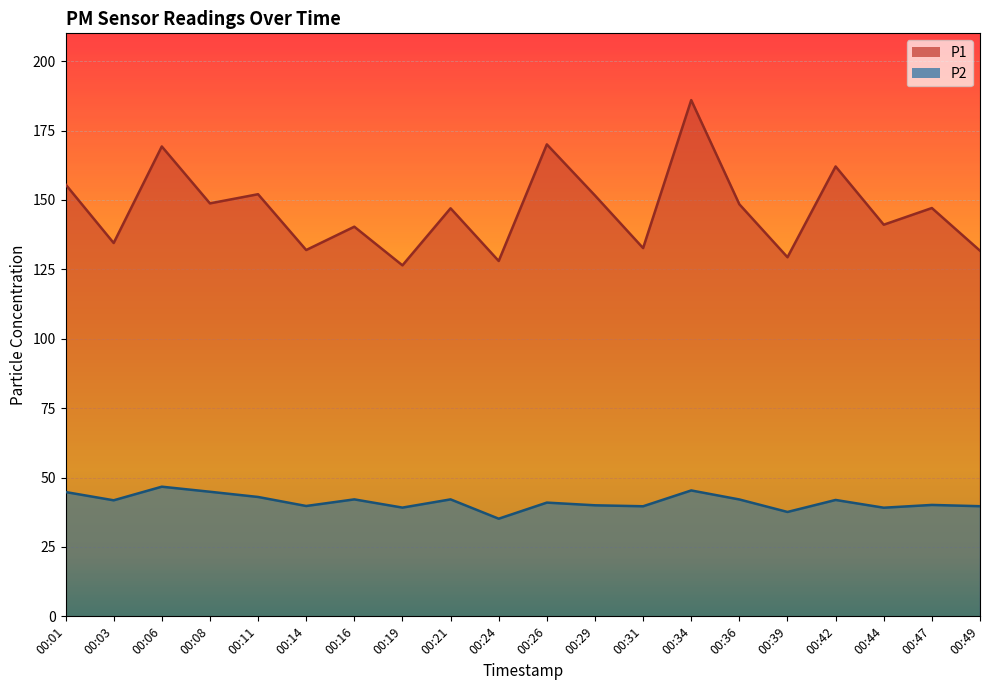

At which category does the chart reach its peak across all series?

00:34